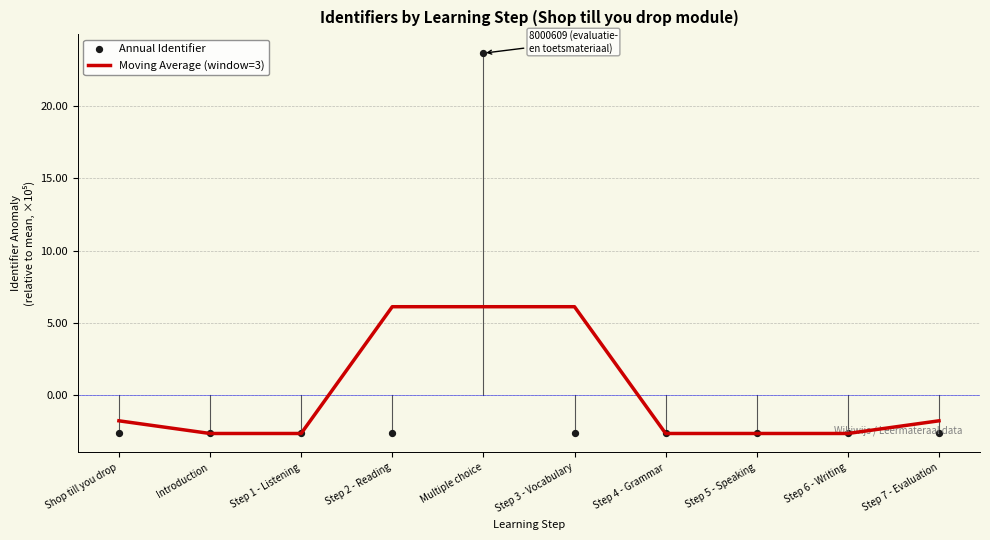

Is the value of Annual Identifier at Step 5 - Speaking greater than the value of Moving Average (window=3) at Introduction?

Yes